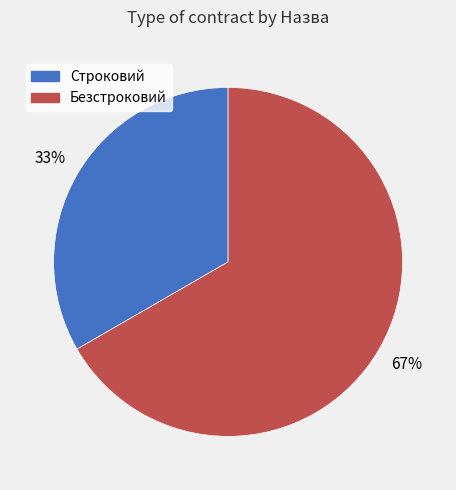

Rank the categories by value from lowest to highest.

Строковий, Безстроковий